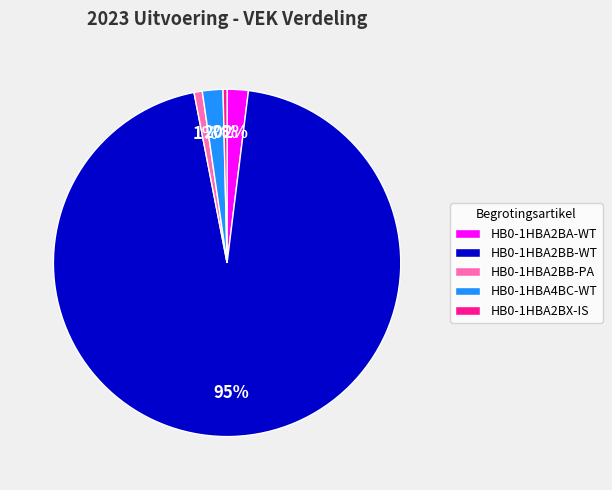

To the nearest percent, what percentage of the pie is HB0-1HBA2BB-PA?

1%